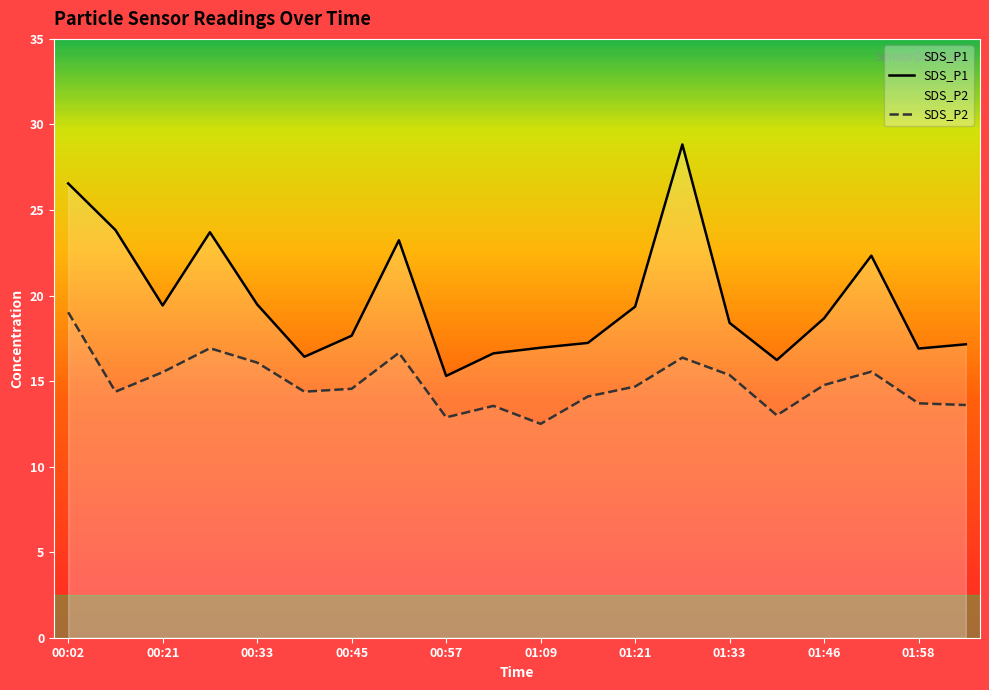

Between 00:14 and 00:39, which series saw the biggest shift?

SDS_P1